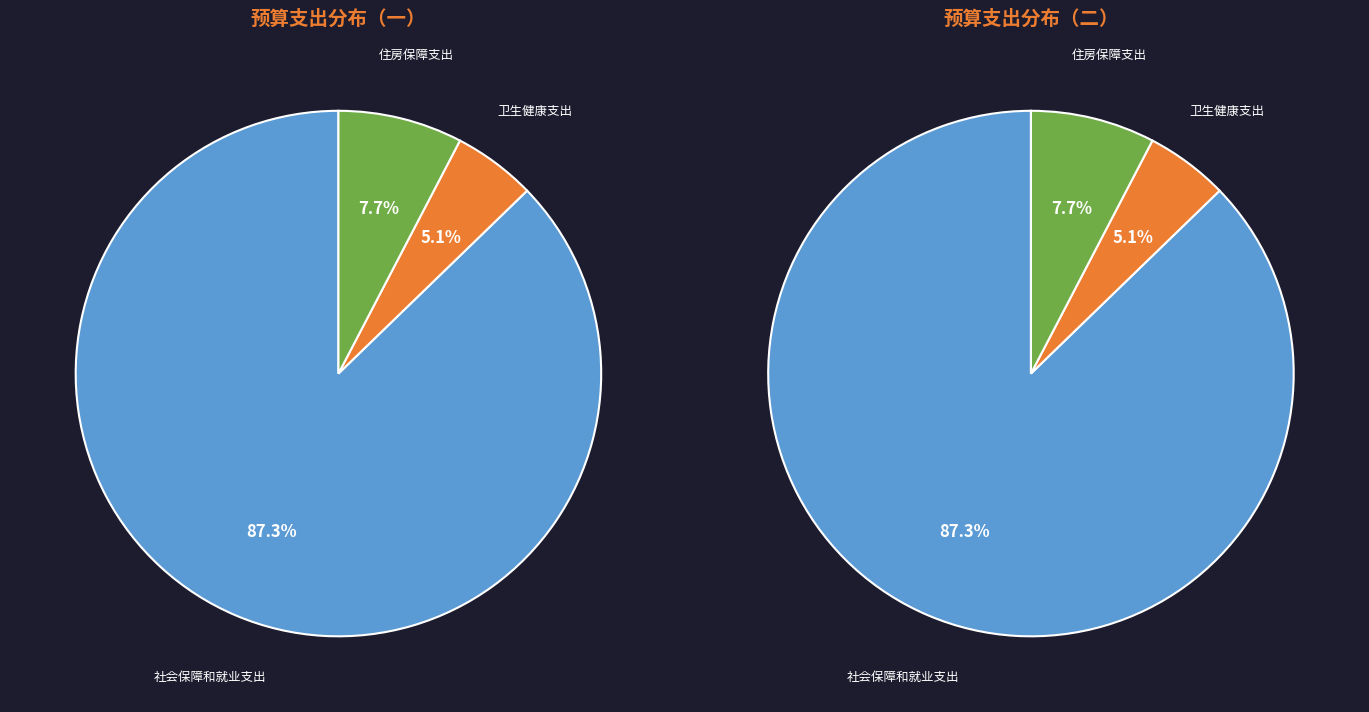

Is it true that 卫生健康支出 is 12% of the pie?

False